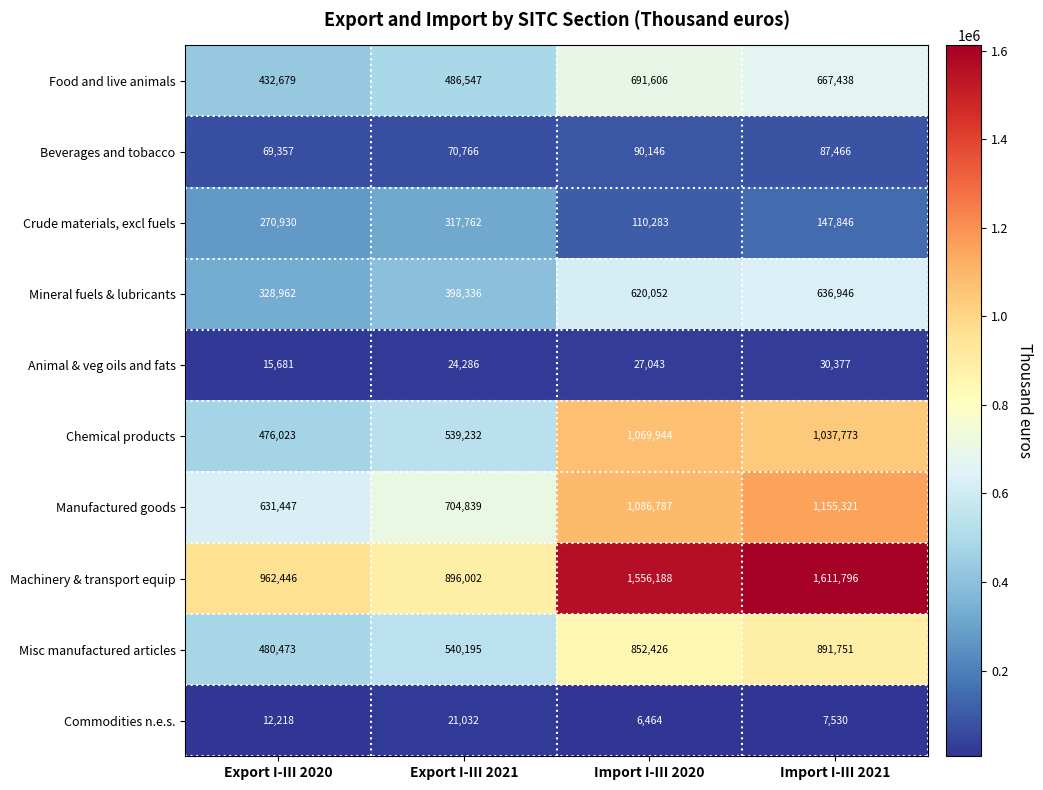

How many categories are shown in the chart?

4